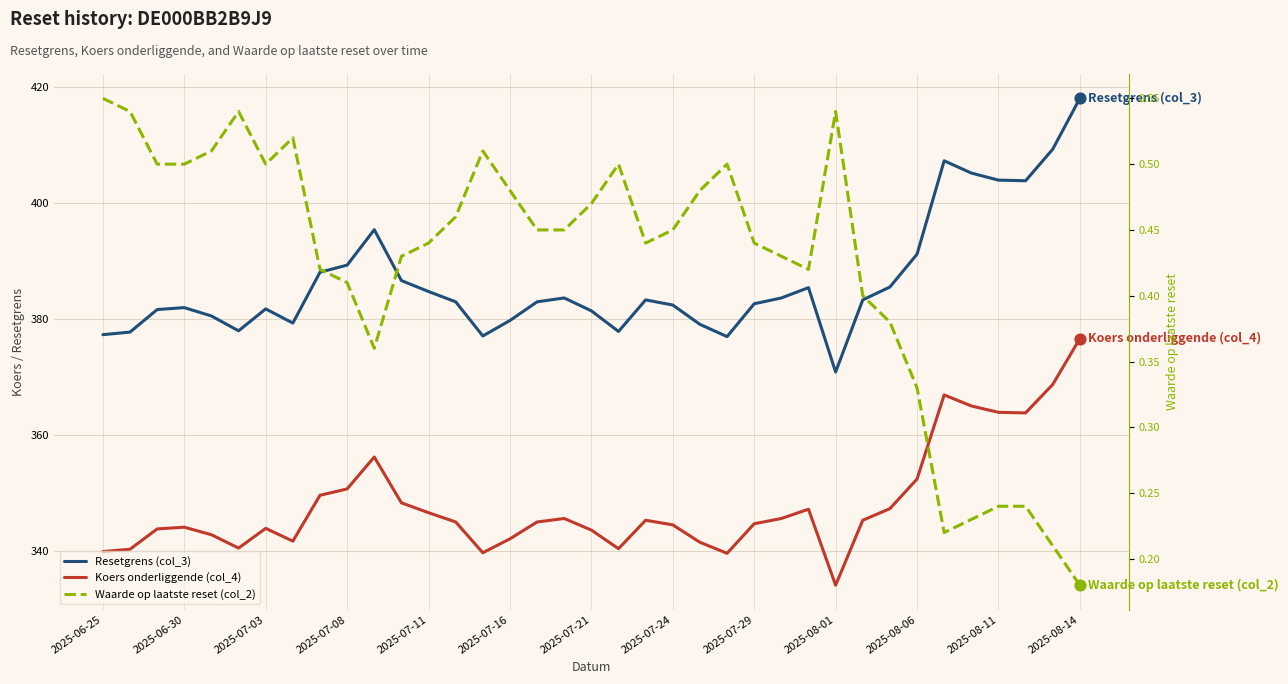

Which series contains the highest Y value?

Resetgrens (col_3)